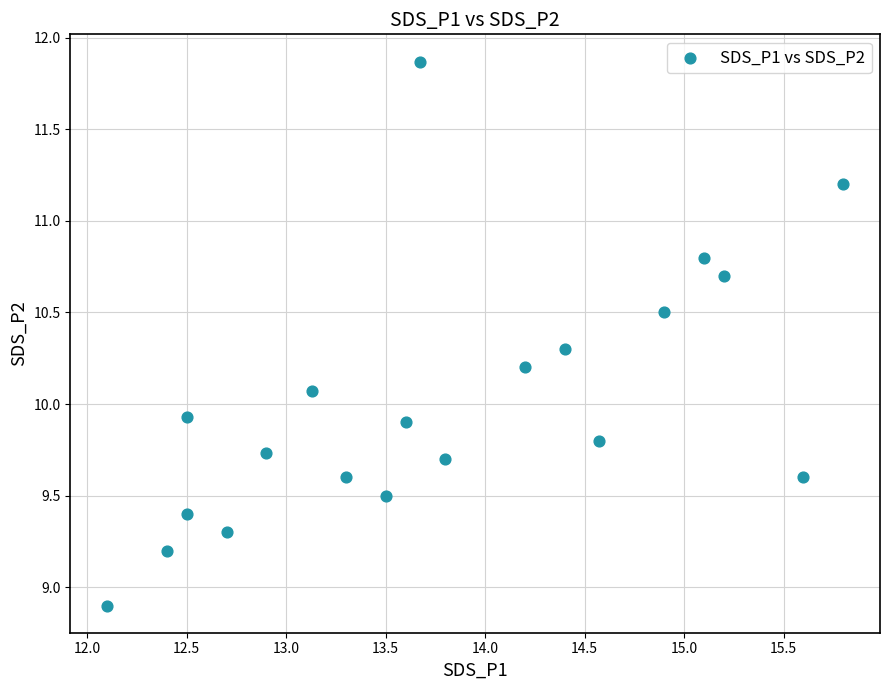

What is the range of Y values (max minus min)?

3.0